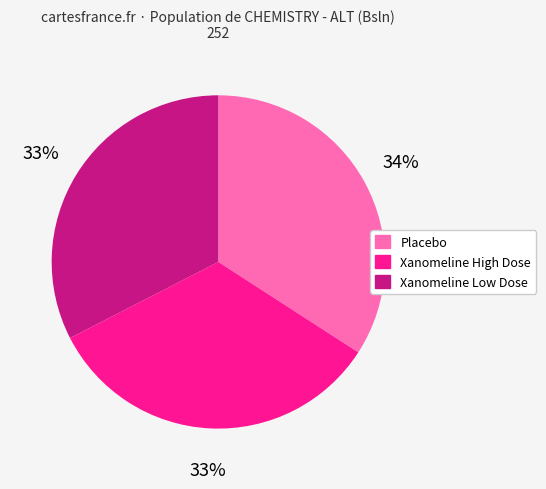

Is it true that Xanomeline High Dose is 33% of the pie?

True